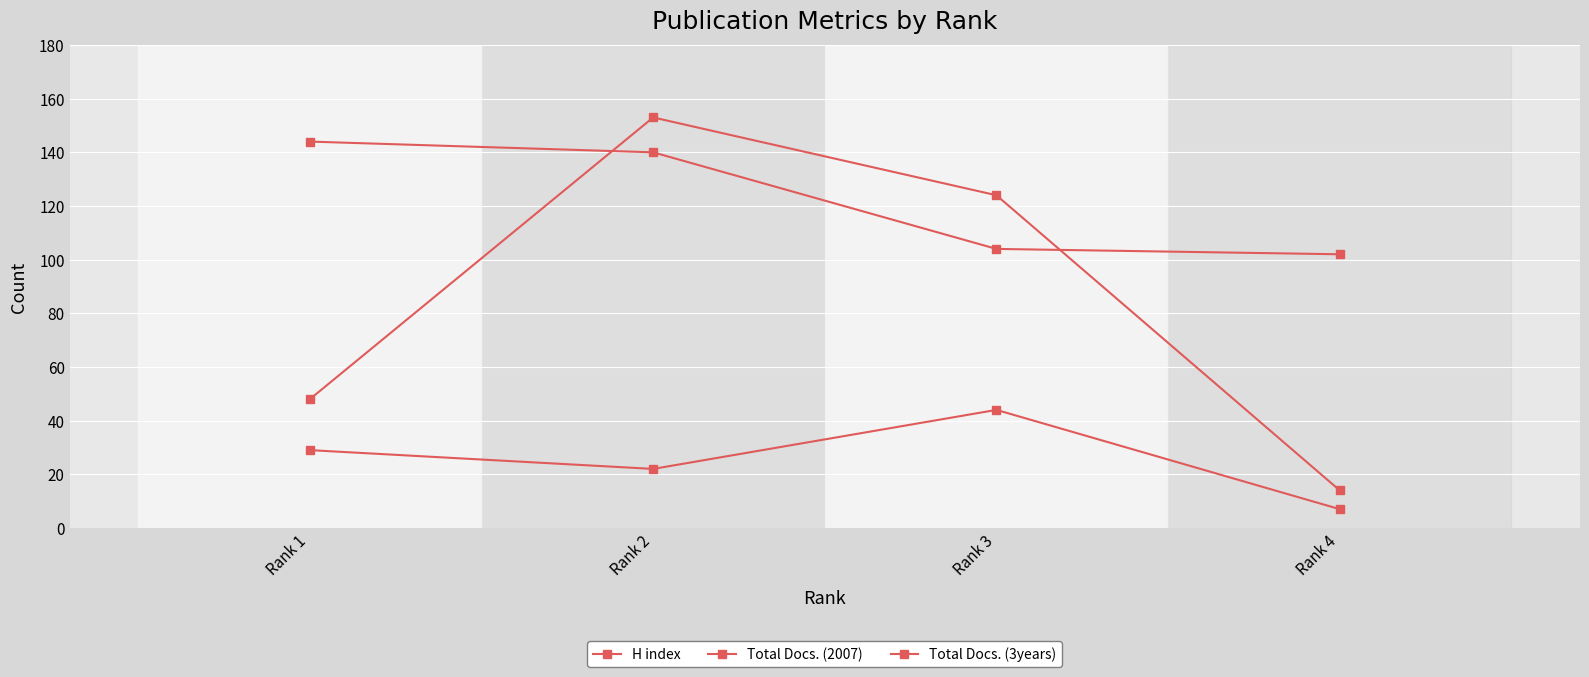

What is the smallest value displayed?

7